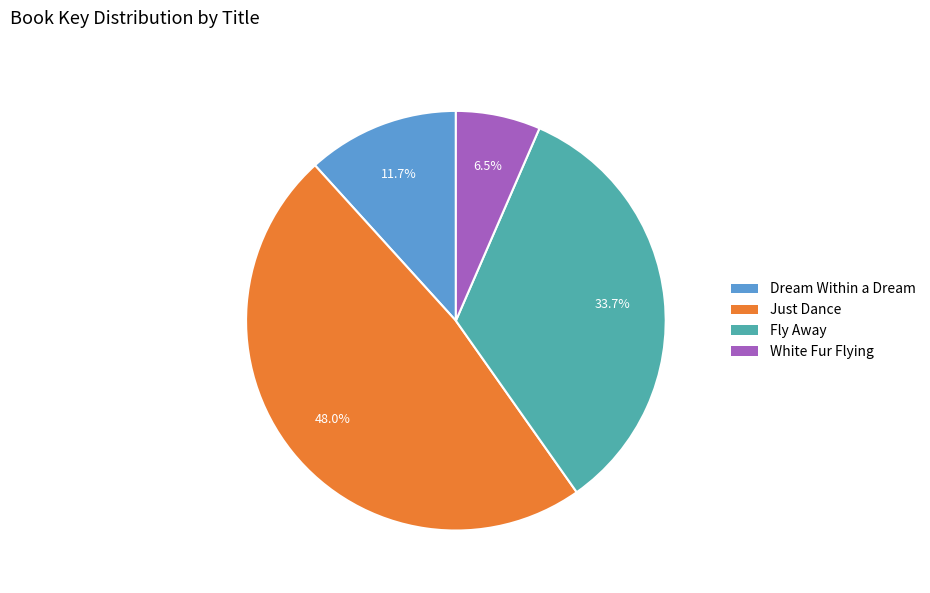

What percentage is the Dream Within a Dream slice, to the nearest percent?

12%